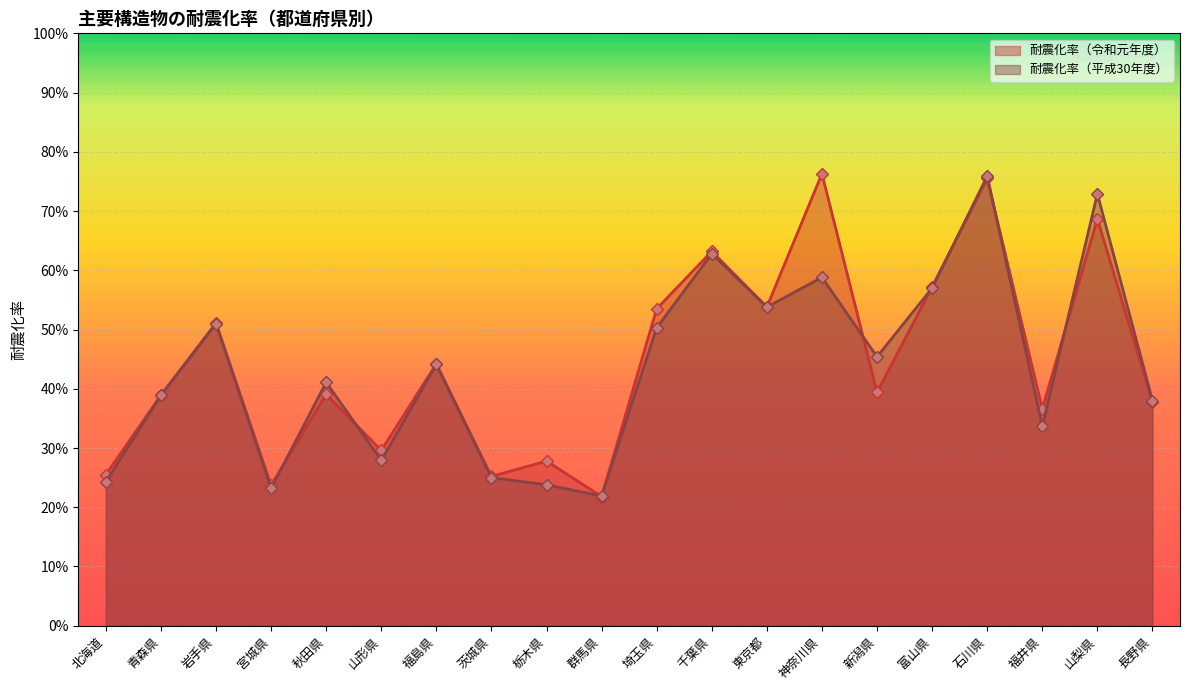

Which category has the highest value in the 耐震化率（平成30年度） series?

石川県